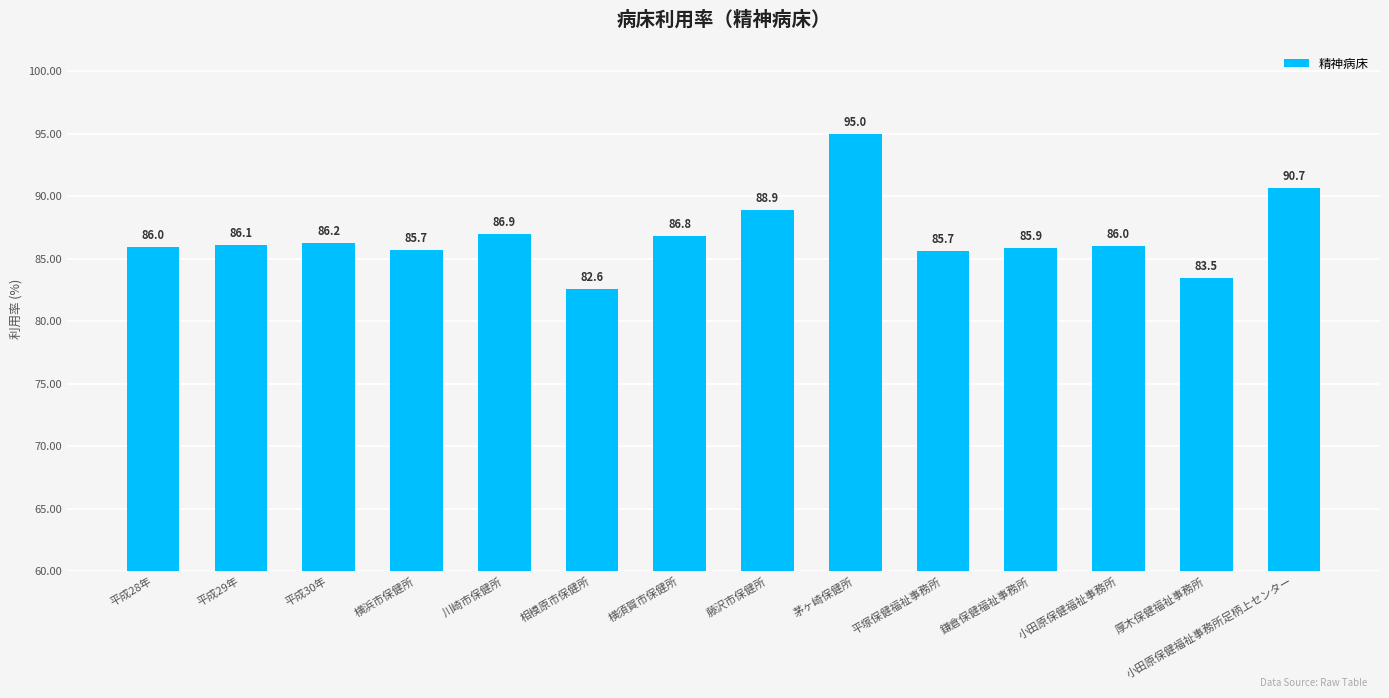

What is the approximate value at 藤沢市保健所?

88.9